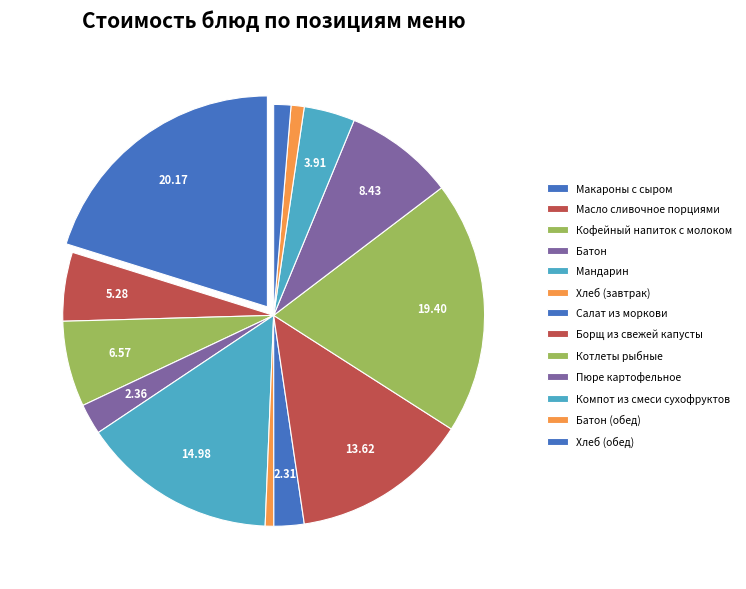

How many segments does this pie chart have?

13